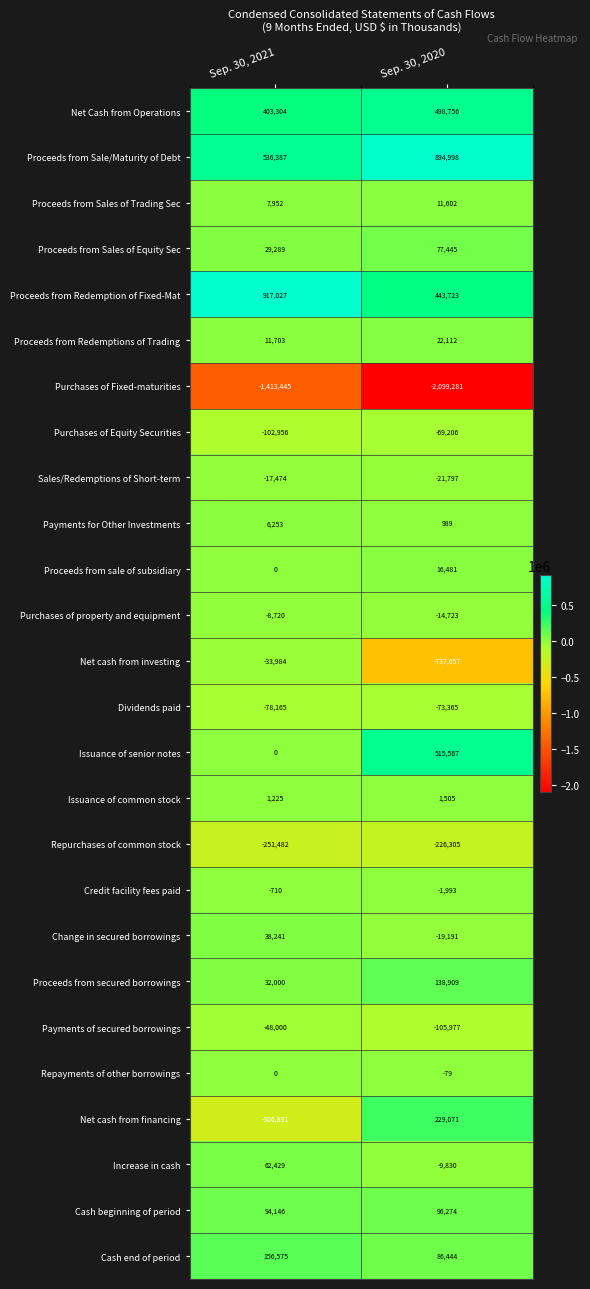

True or false: Proceeds from Redemption of Fixed-Mat has a value of 670098 at Sep. 30, 2020.

False